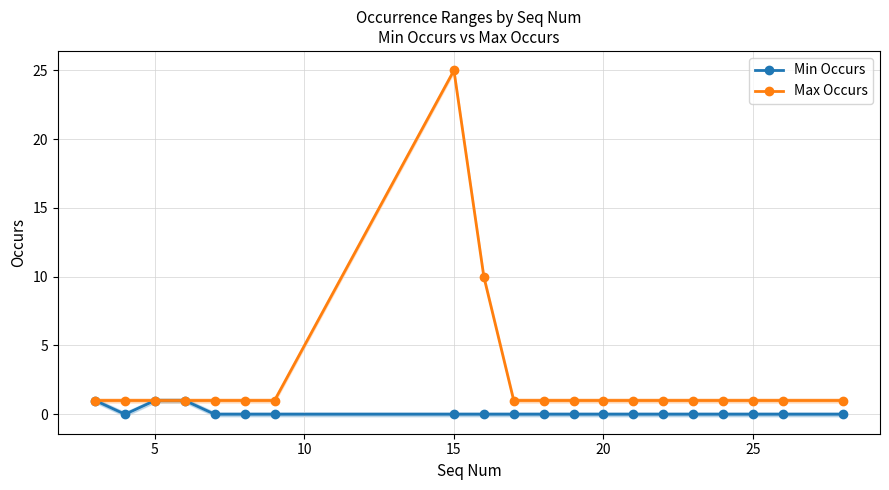

What is the difference between the maximum and second lowest values in the Max Occurs series?

24